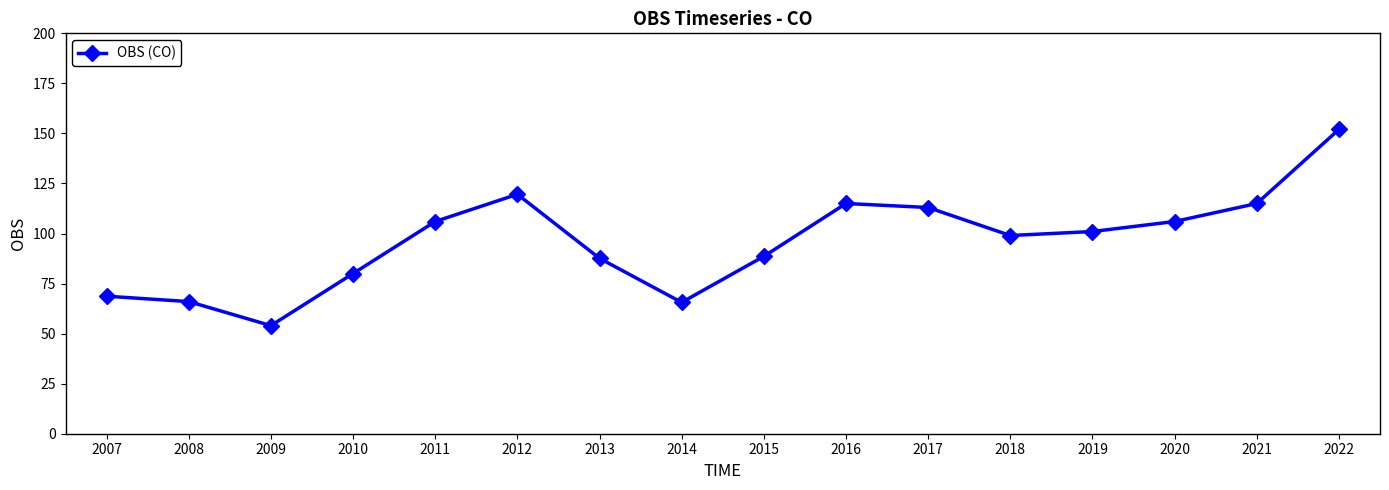

How many points are lower than both their immediate neighbors (excluding endpoints)?

3